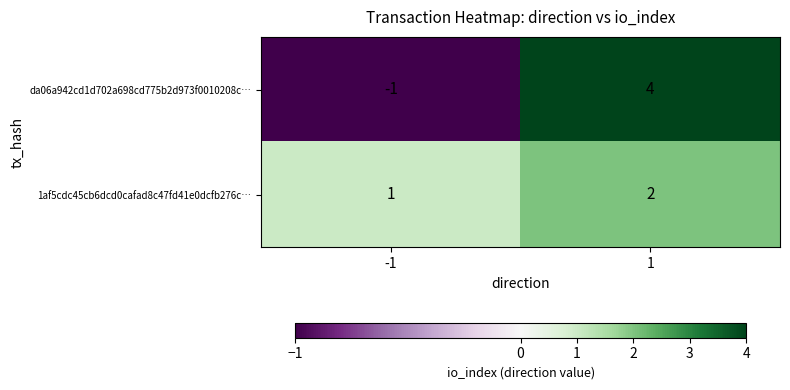

What is the maximum value shown in the chart?

4